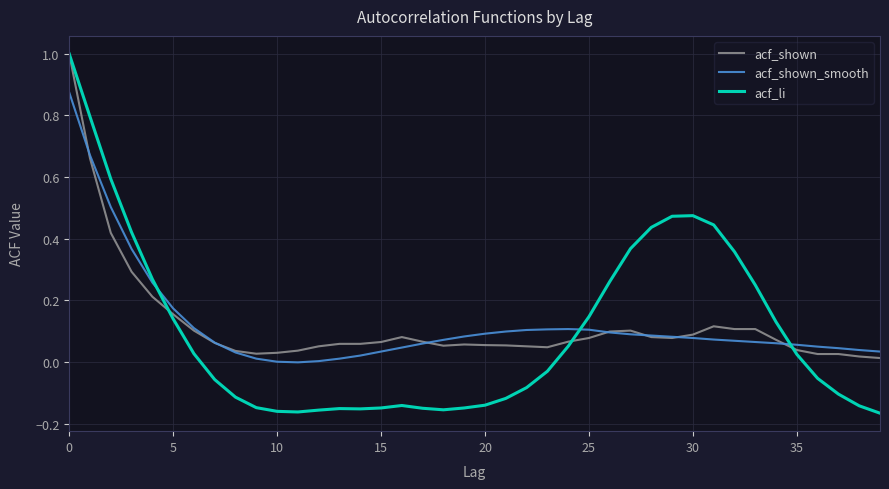

Which series has the widest spread of values?

acf_li